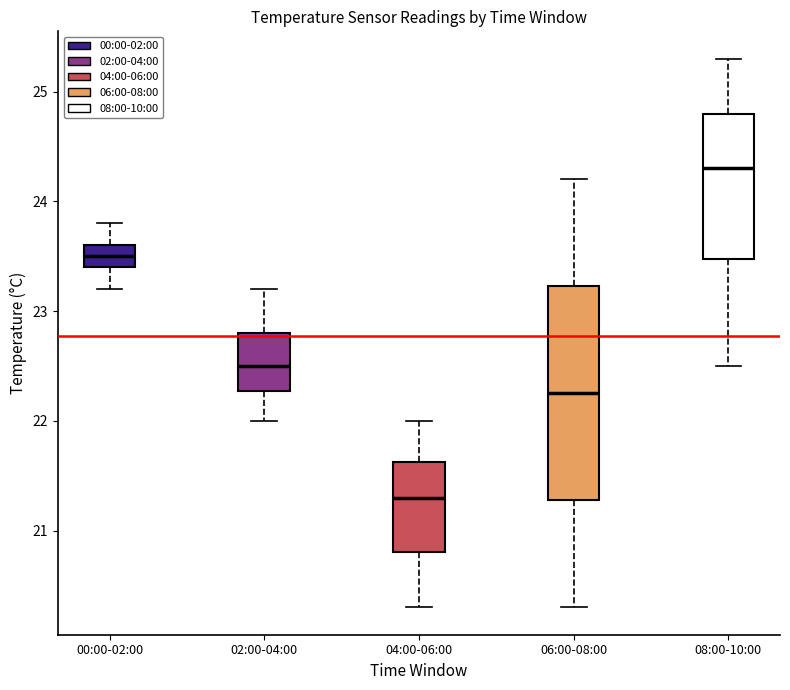

Reading left to right, transcribe this box plot: for each box, give where its median line is, the range the box spans, and where its two whiskers end, as read against the y-axis. The values are not printed on the chart, so give them approximately, as read against the axis.

00:00-02:00: median 23.5, box 23.4 to 23.6, whiskers 23.2 to 23.8
02:00-04:00: median 22.5, box 22.3 to 22.8, whiskers 22.0 to 23.2
04:00-06:00: median 21.3, box 20.8 to 21.6, whiskers 20.3 to 22.0
06:00-08:00: median 22.3, box 21.3 to 23.2, whiskers 20.3 to 24.2
08:00-10:00: median 24.3, box 23.5 to 24.8, whiskers 22.5 to 25.3